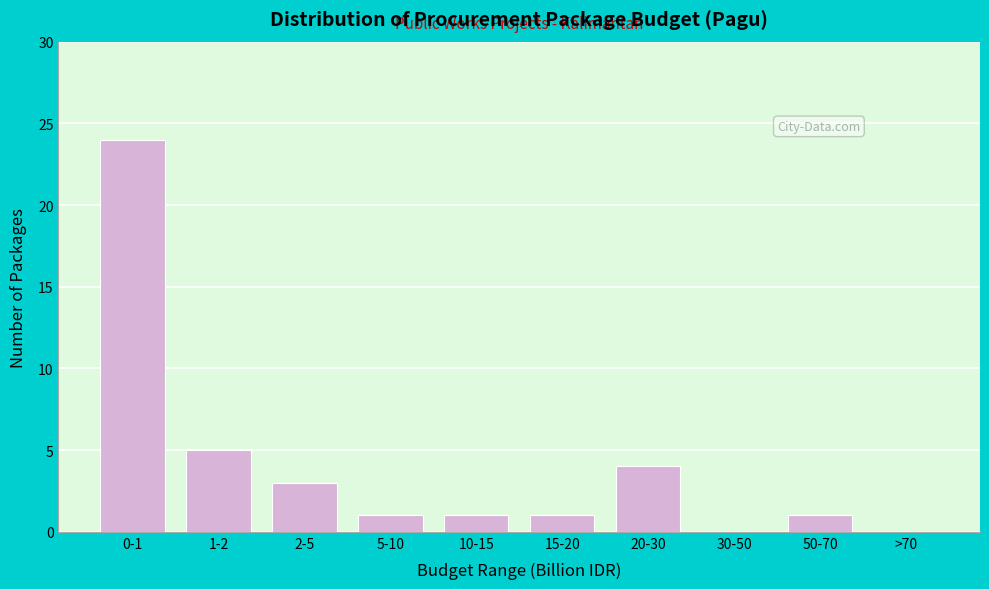

Reading left to right, transcribe all the data shown in this chart.

0-1=24	1-2=5	2-5=3	5-10=1	10-15=1	15-20=1	20-30=4	30-50=0	50-70=1	>70=0